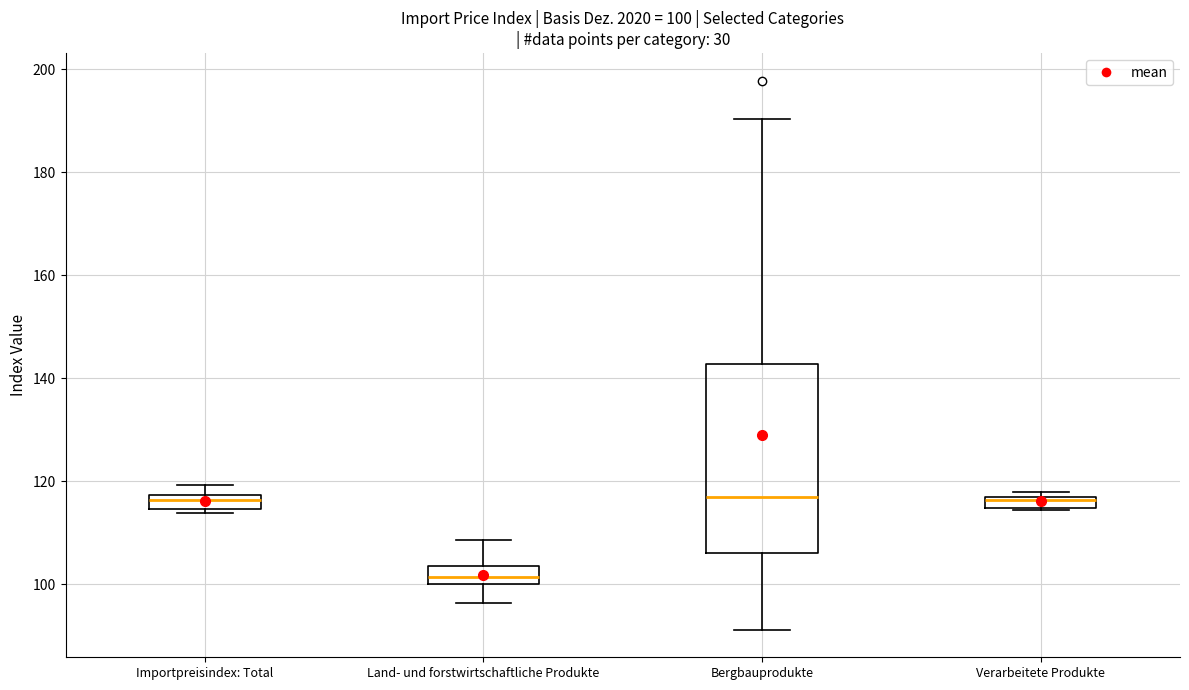

Which box is the tallest, from its lower edge to its upper edge?

Bergbauprodukte